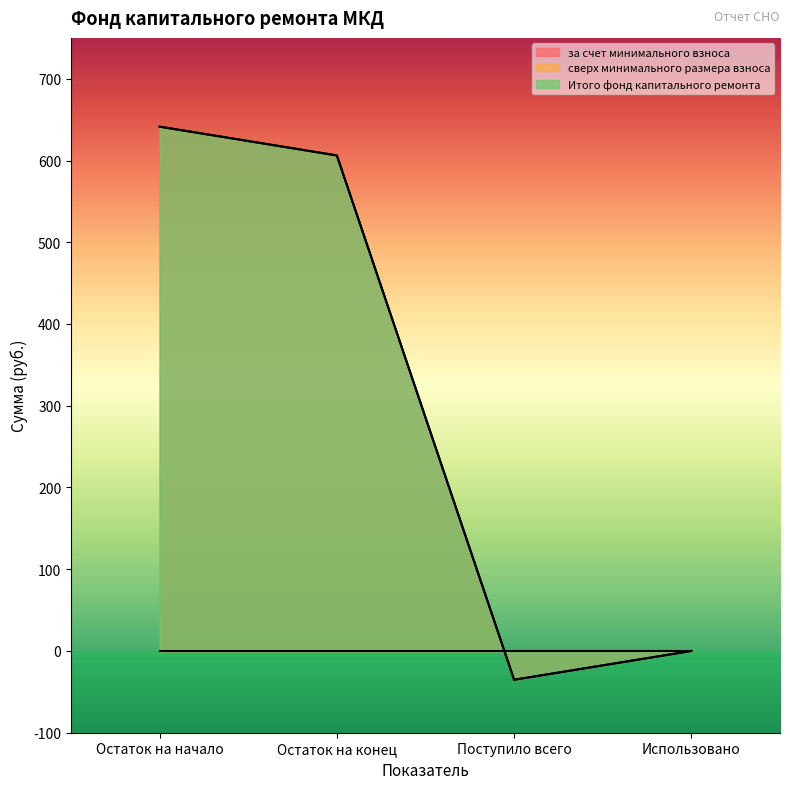

At which category is the sum across all series the highest?

Остаток на начало